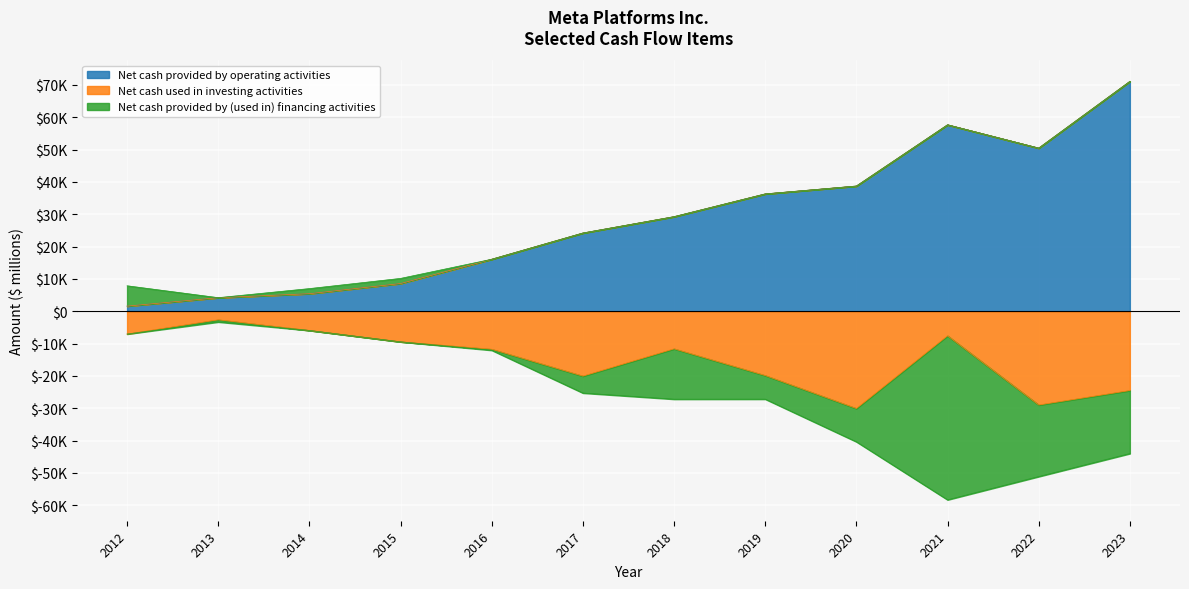

True or false: Net cash provided by operating activities and Net cash used in investing activities intersect in this chart.

False